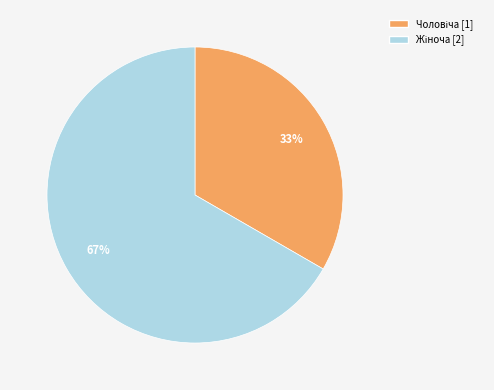

How many segments does this pie chart have?

2